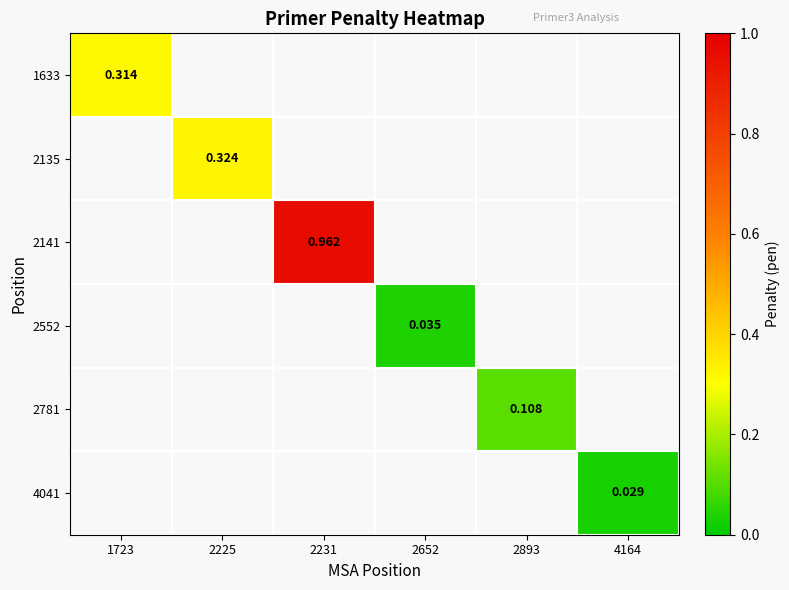

At 2652, list the series in order from largest to smallest.

1633, 2135, 2141, 2552, 2781, 4041